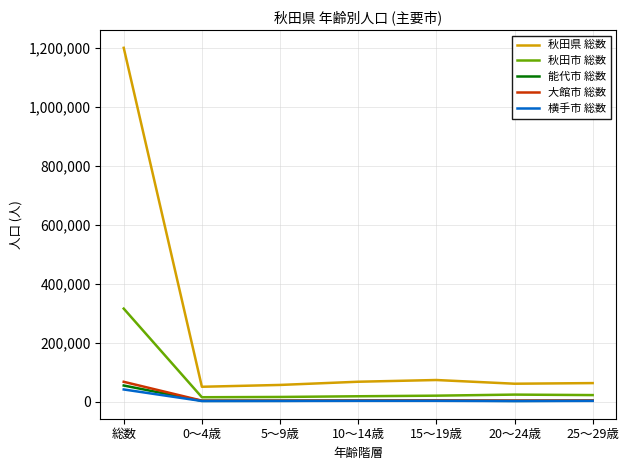

List the series in order of their peak value, highest first.

秋田県 総数, 秋田市 総数, 大館市 総数, 能代市 総数, 横手市 総数